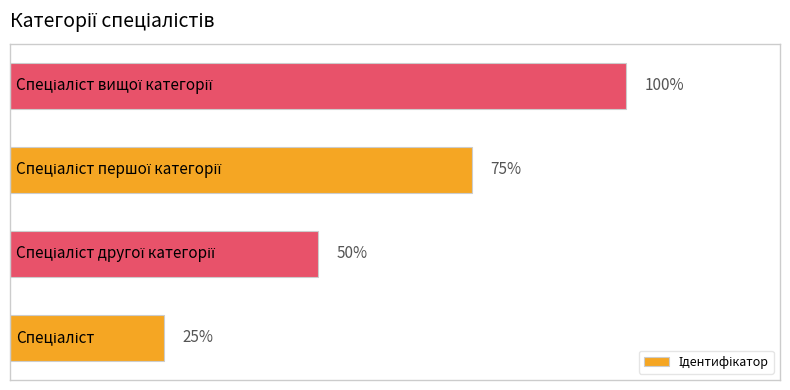

Does the chart contain any negative values?

No